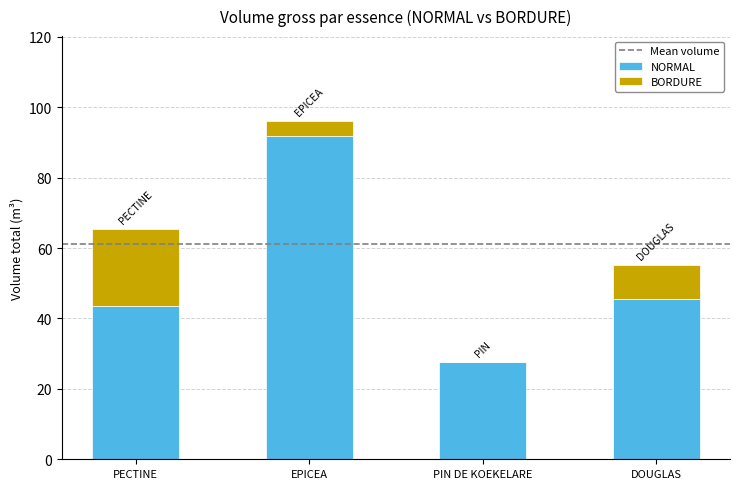

Read the NORMAL value at DOUGLAS.

45.7